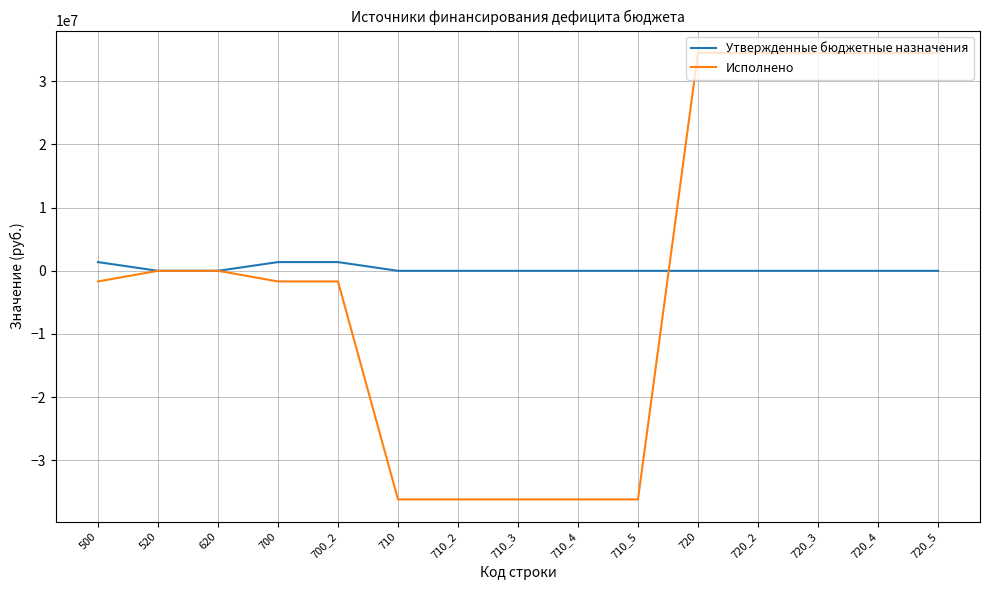

Is the value of Исполнено at 710_5 greater than the value of Утвержденные бюджетные назначения at 700_2?

No